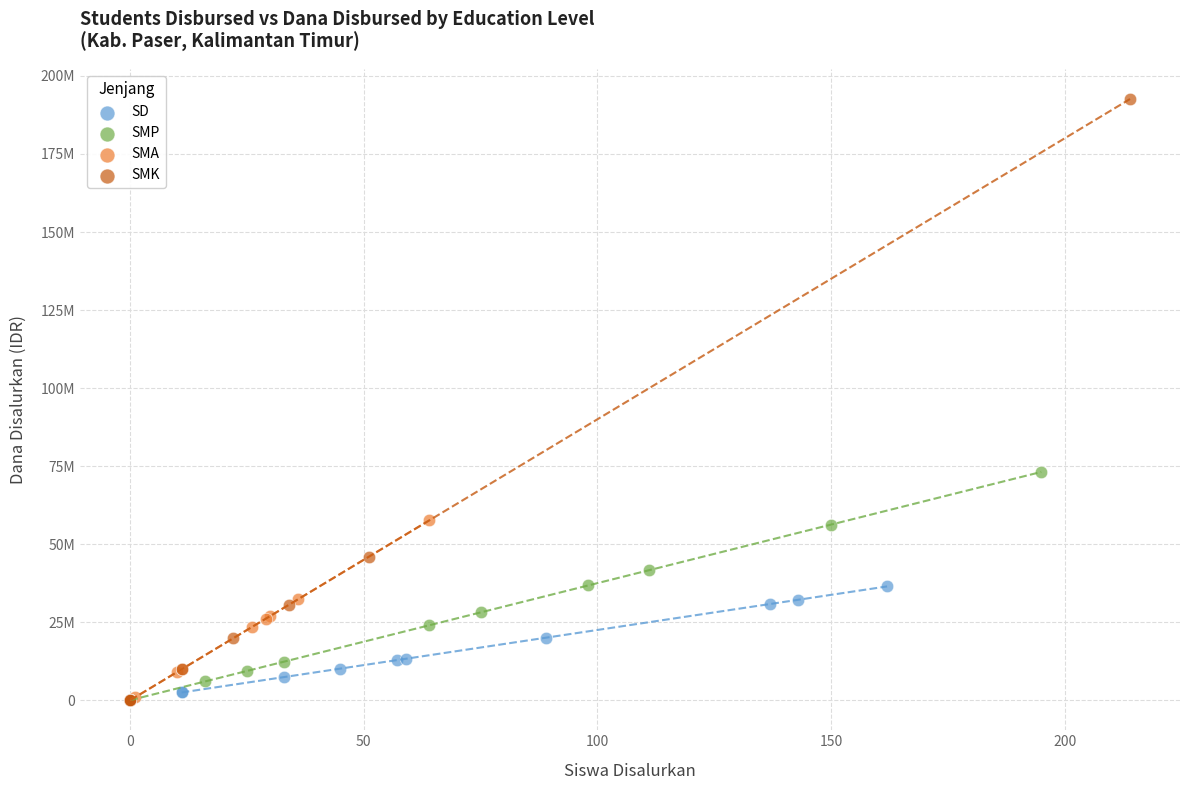

Which series contains the highest Y value?

SMK